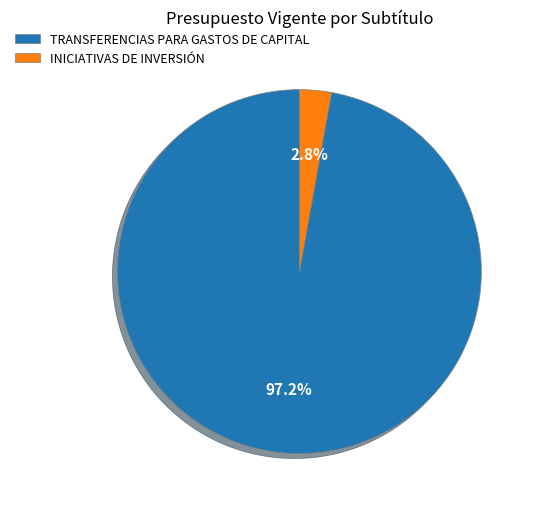

Which category has the biggest portion of the pie?

TRANSFERENCIAS PARA GASTOS DE CAPITAL